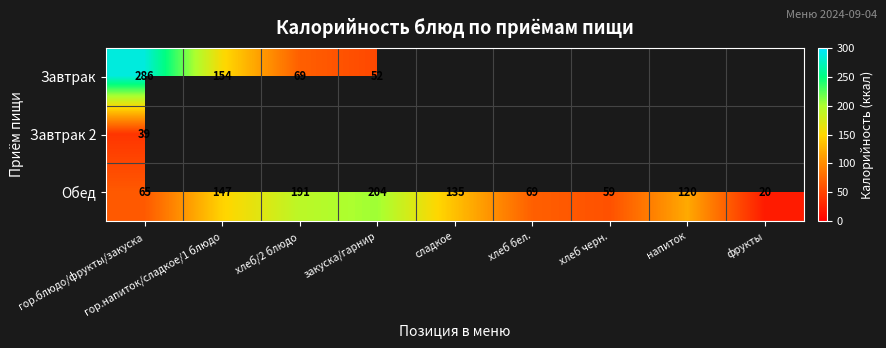

Where is Обед nearest to the value 112?

напиток